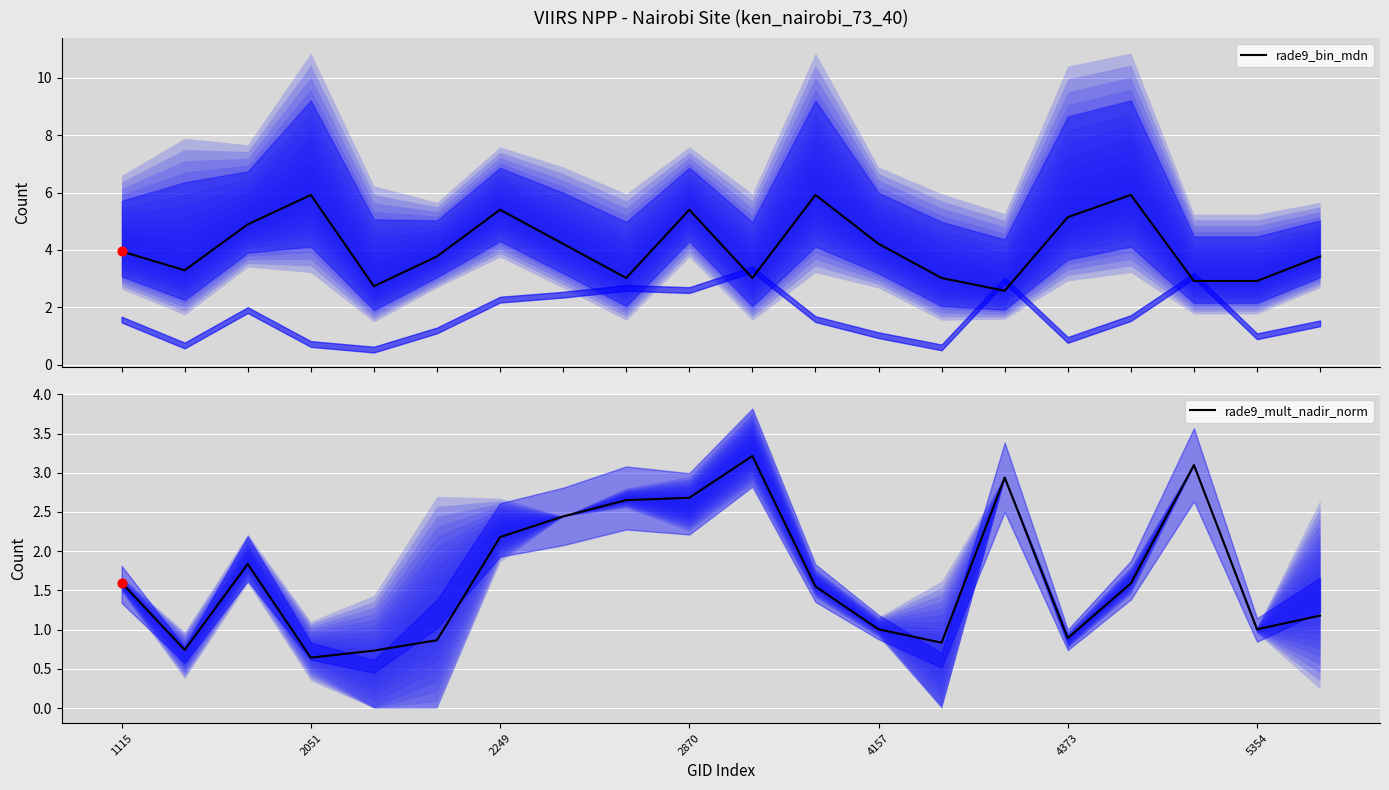

Is the value of rade9_mult_nadir_norm at 11 greater than the value of rade9_bin_mdn at 17?

No